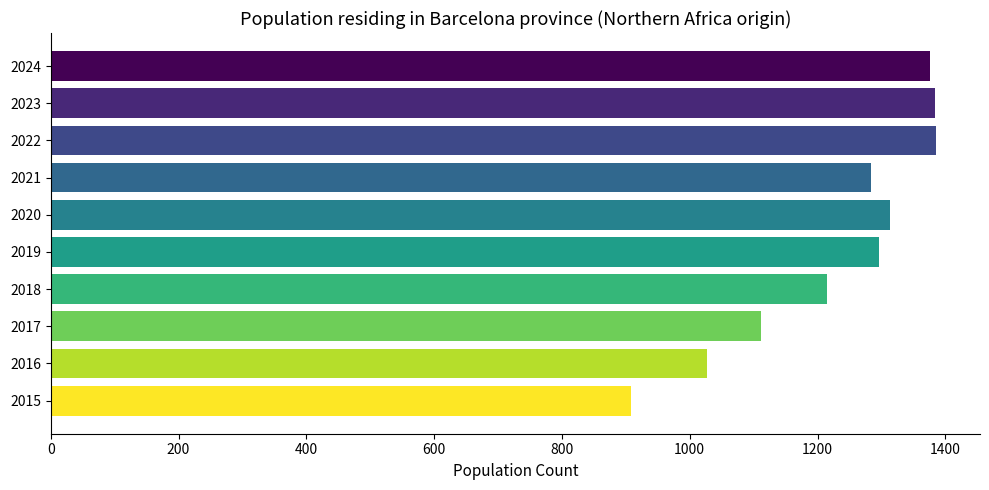

What is the value of the 2nd bar from the top?

1384